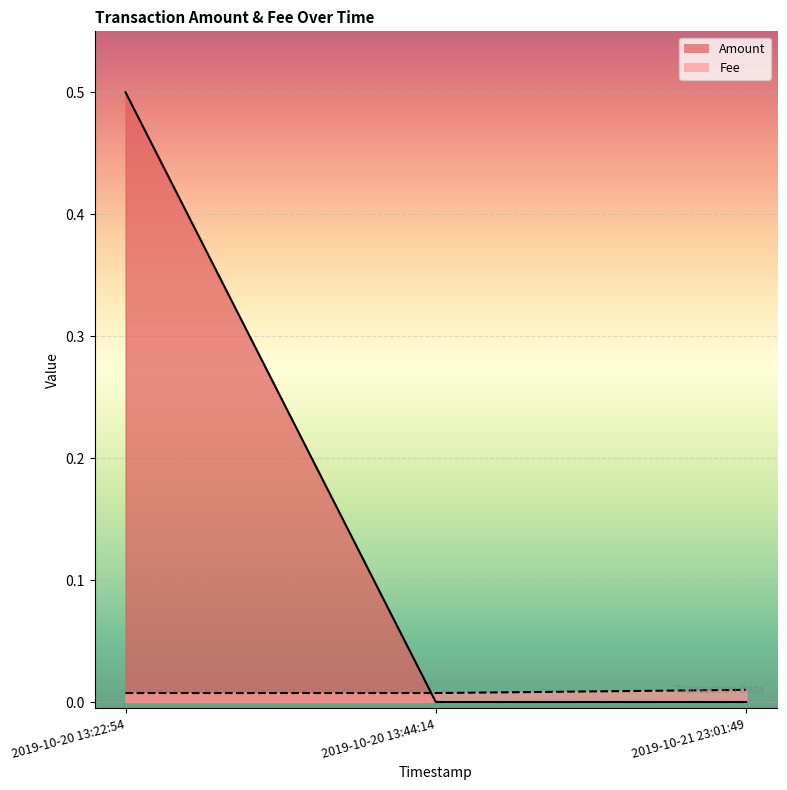

Is it true that Fee equals 0.2 at 2019-10-21 23:01:49?

False